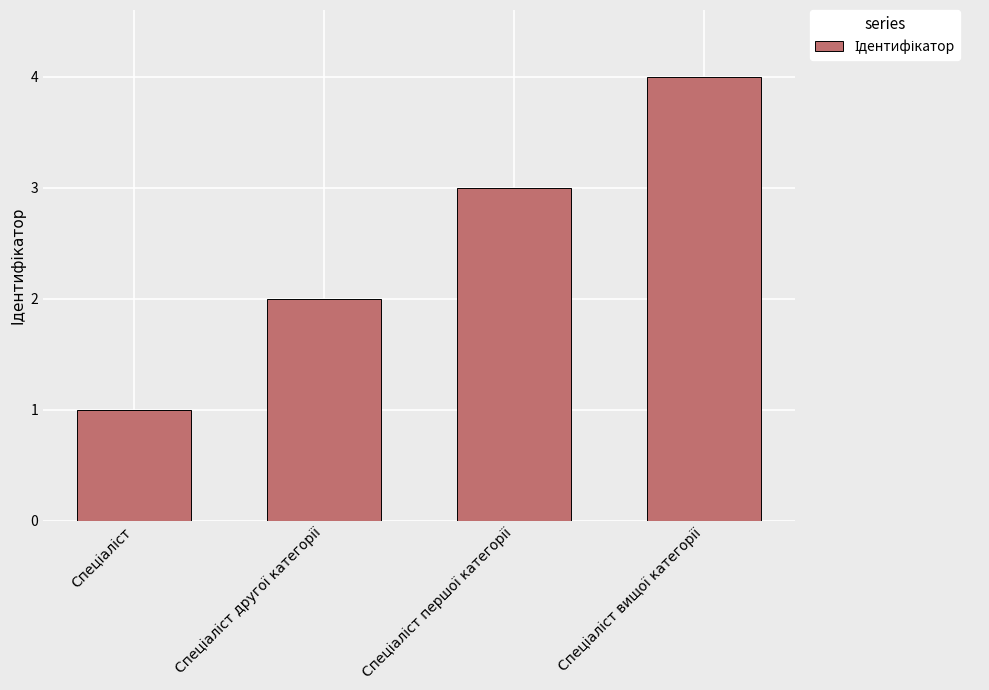

What is the sum of all values?

10